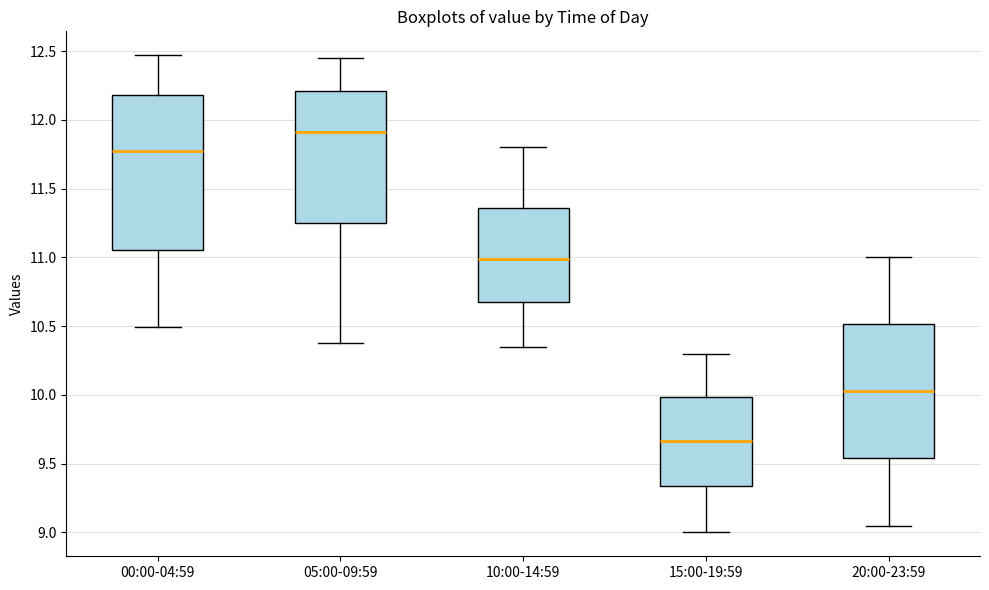

Where does the lower whisker of the box for 00:00-04:59 end on the y-axis? The values are not printed on the chart, so give them approximately, as read against the axis.

10.50